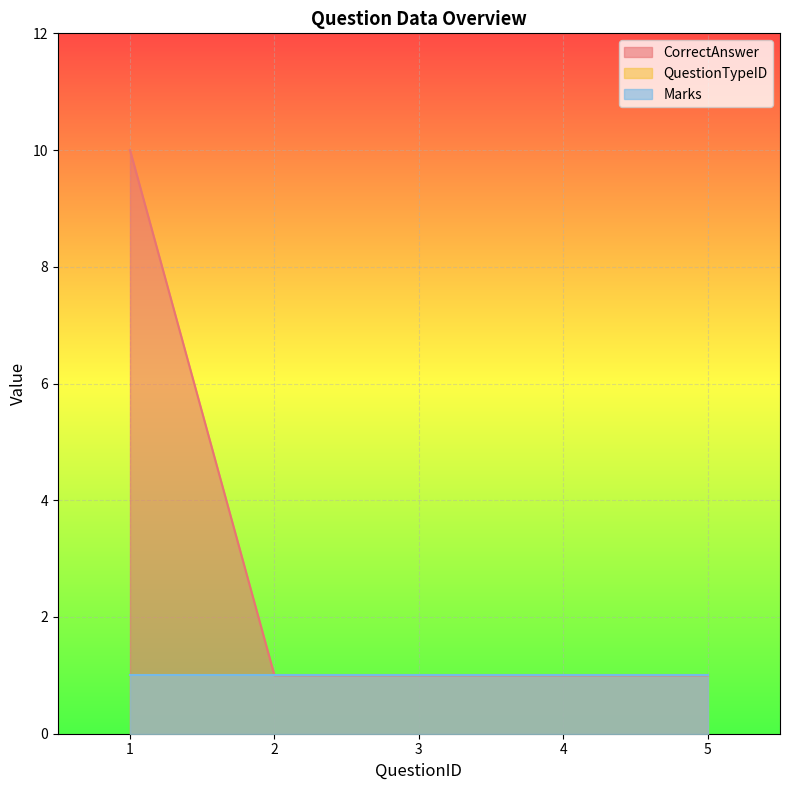

What is the value of the Marks point at the 5th from the left?

1